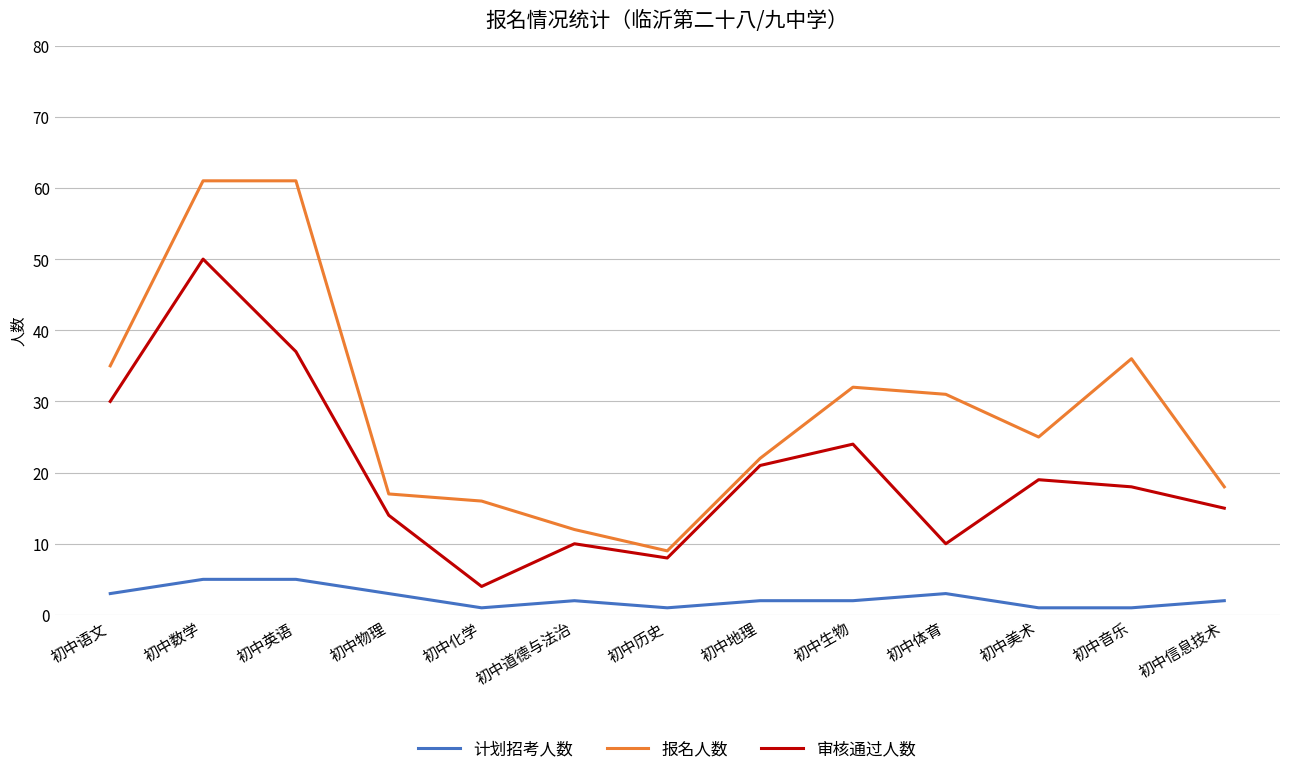

Which series has the largest range (max minus min)?

报名人数